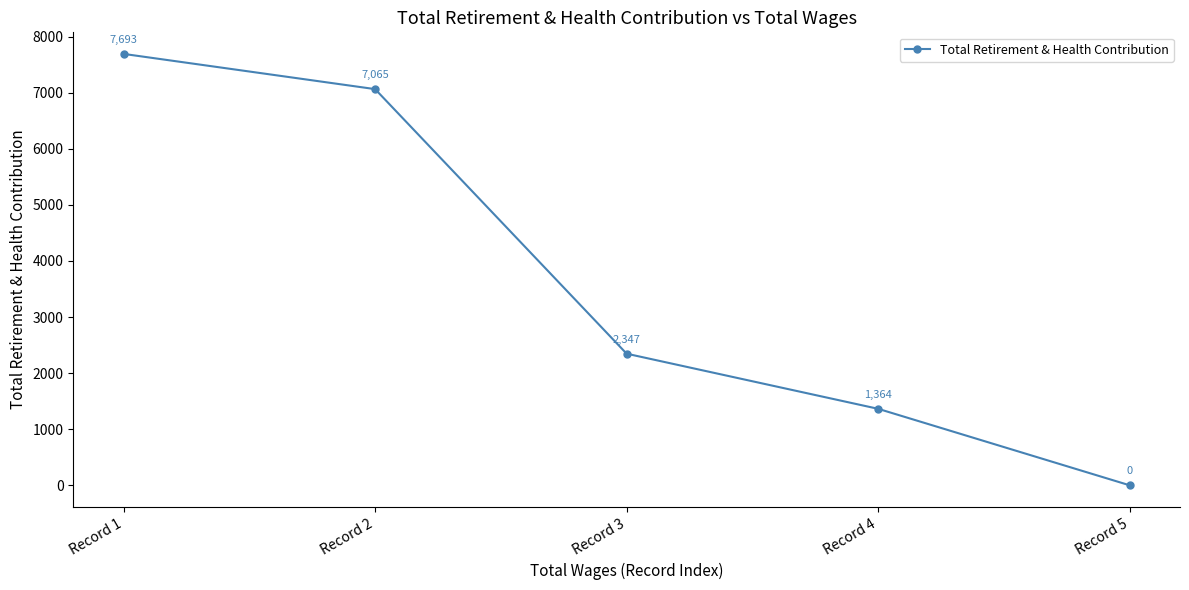

True or false: the data has more than 1 interior local peaks.

False